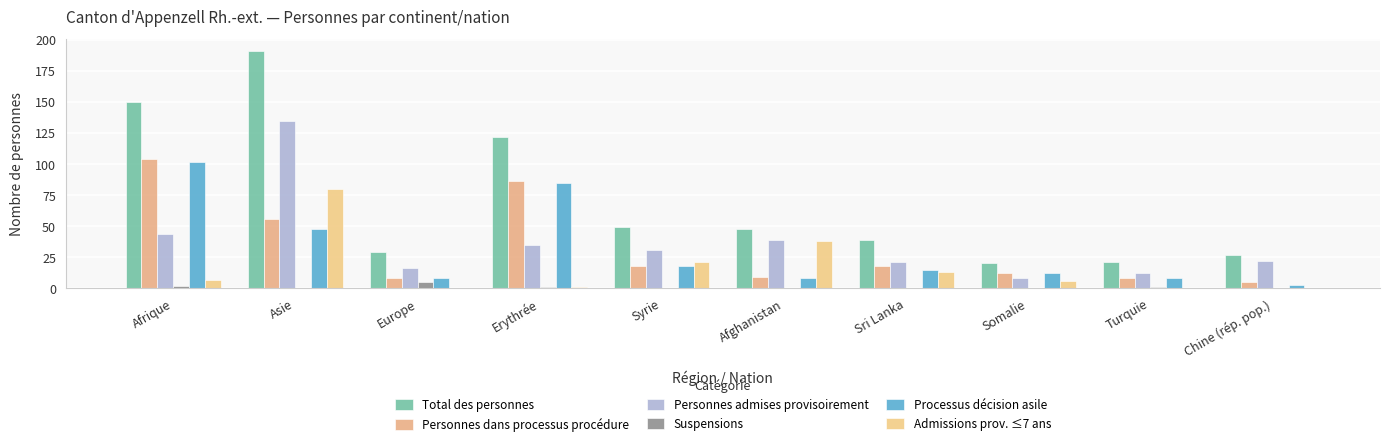

At how many categories does at least one series exceed 153?

1